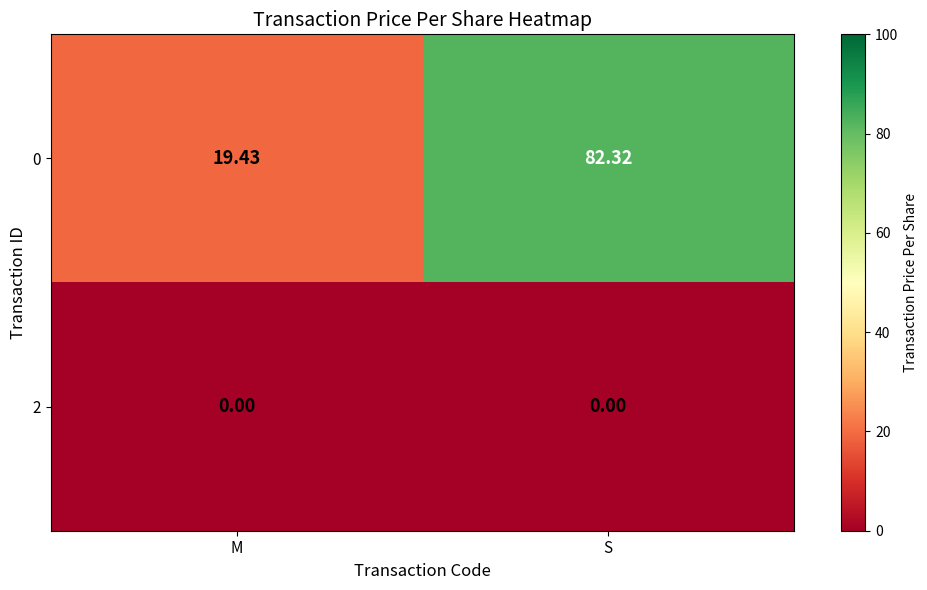

Which category has the lowest value in the 0 series?

M